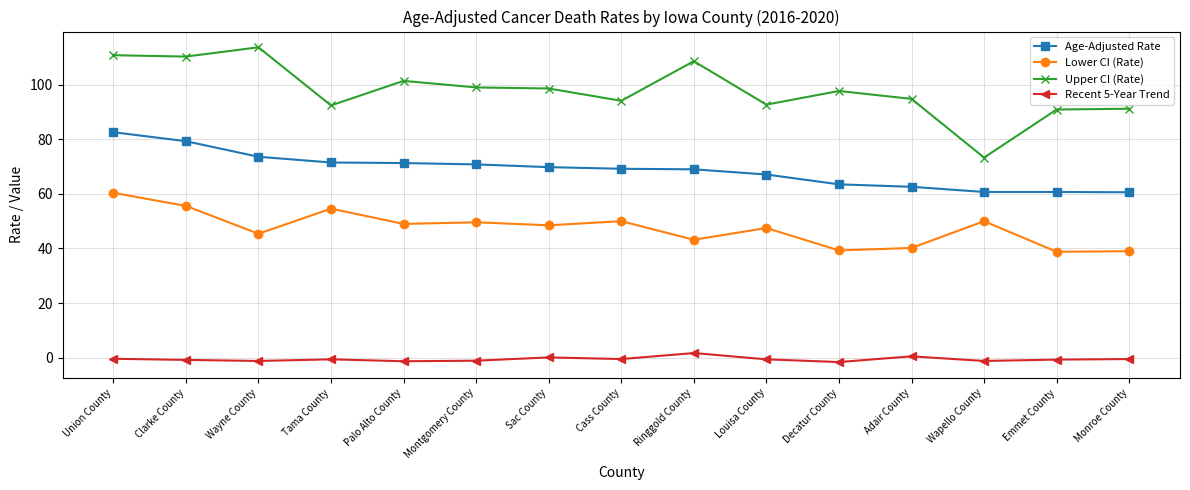

List the series in order of their overall mean, lowest first.

Recent 5-Year Trend, Lower CI (Rate), Age-Adjusted Rate, Upper CI (Rate)